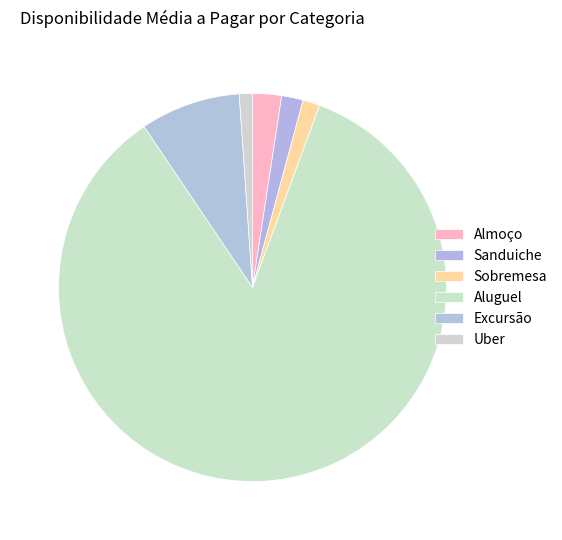

How much of the chart is everything except Sanduiche?

98.2%